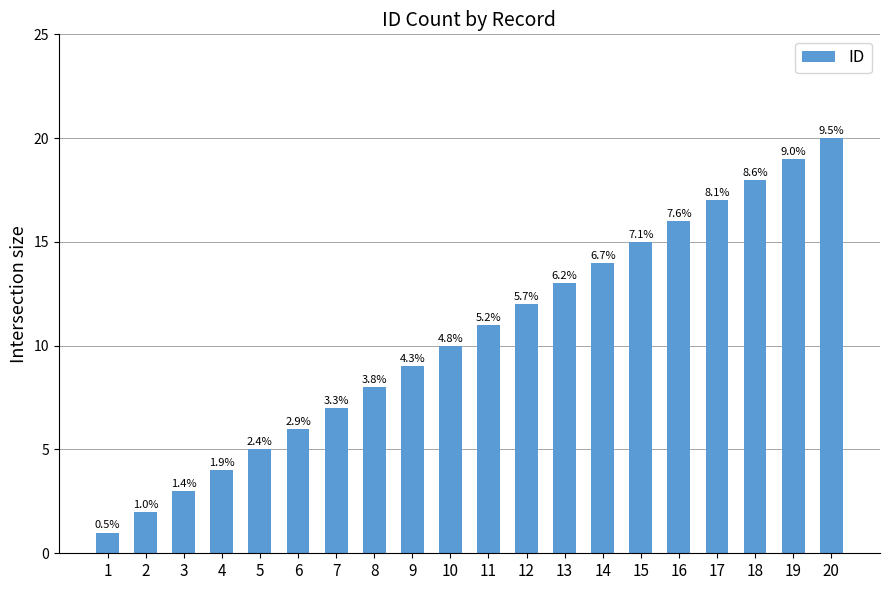

How many bars are there in total?

20